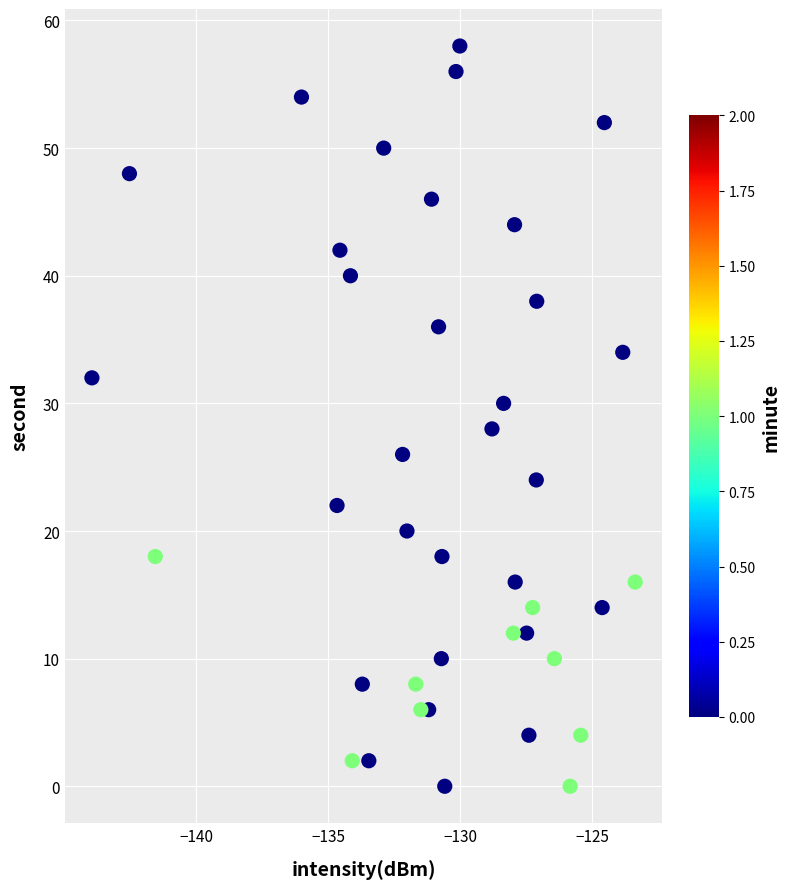

What is the range of Y values (max minus min)?

58